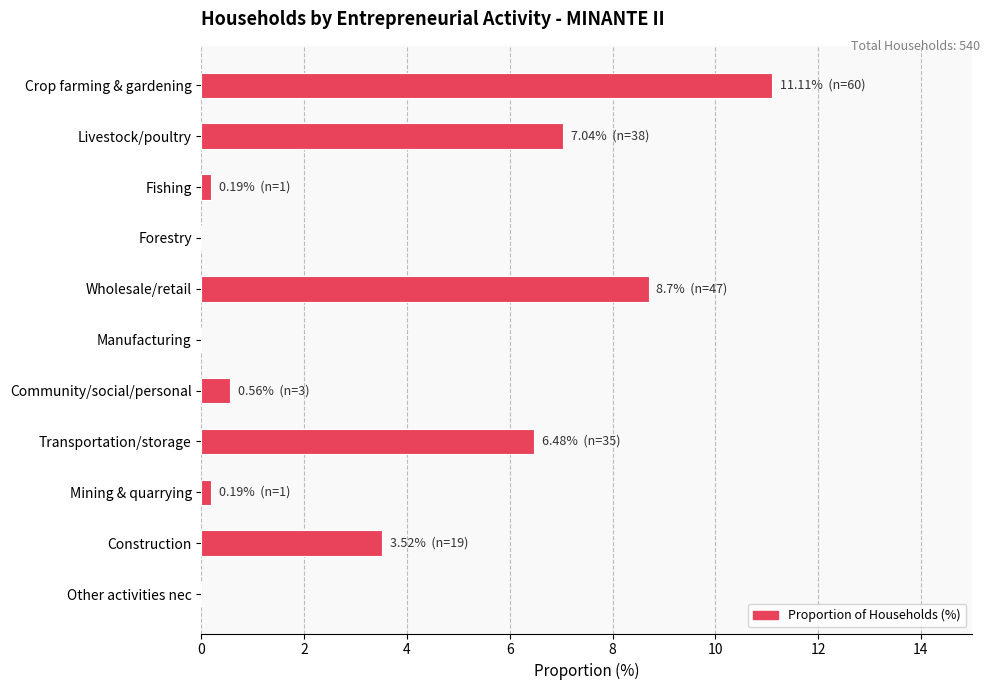

What is the change in value from Livestock/poultry to Wholesale/retail?

+1.7